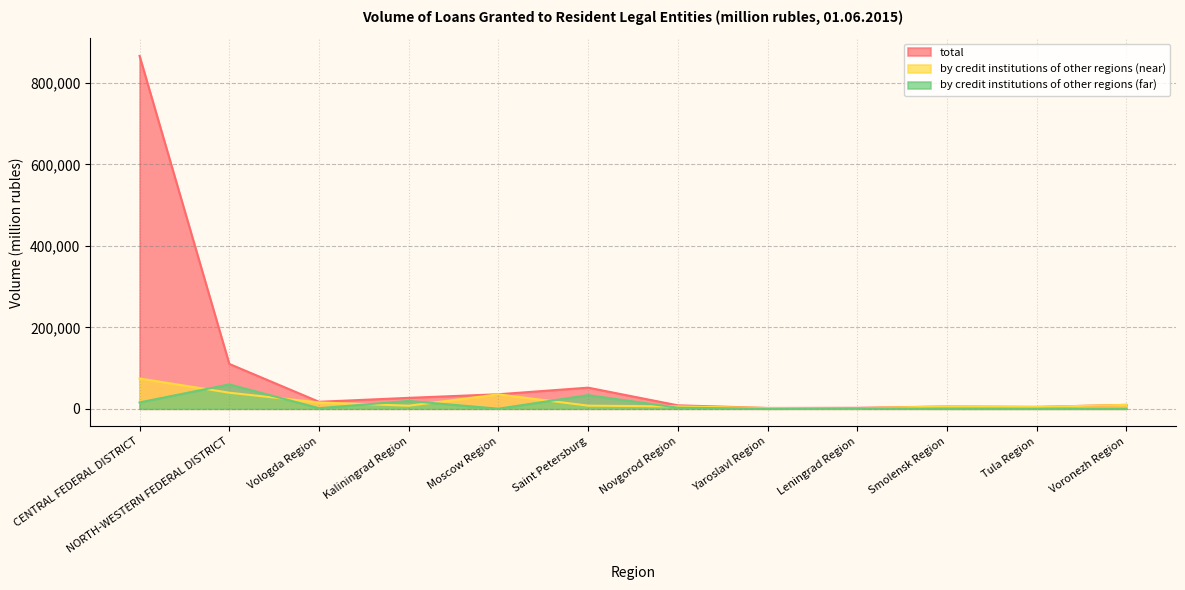

What are all the series names shown in the legend?

total, by credit institutions of other regions (near), by credit institutions of other regions (far)